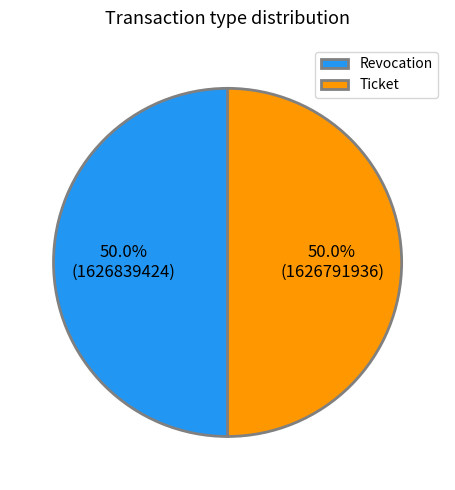

Count the number of slices in the pie.

2